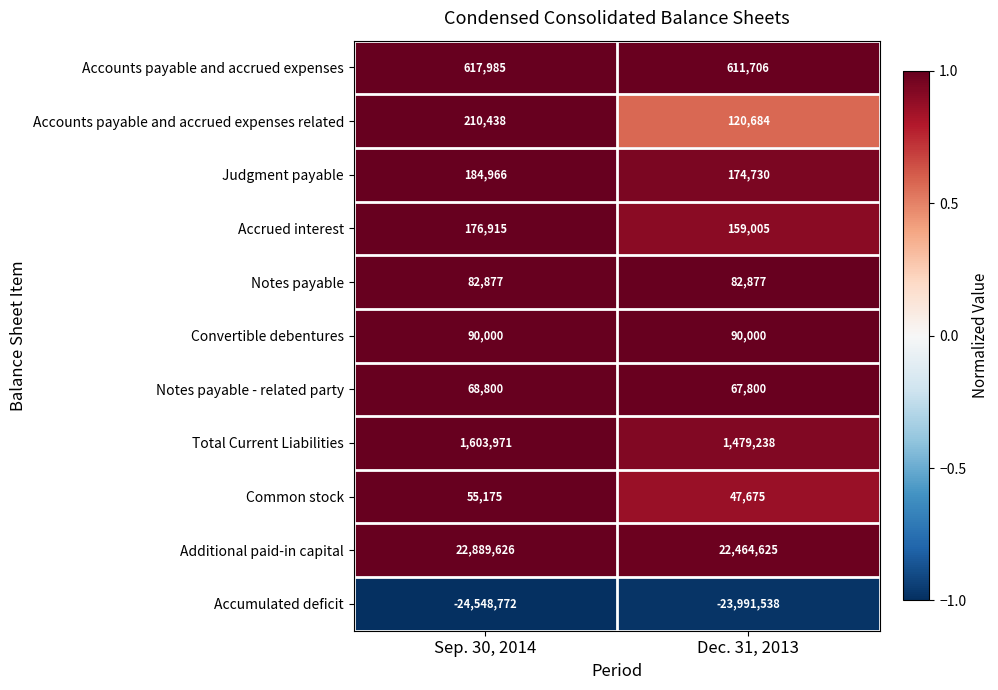

Reading right to left, what are all the values shown in this chart?

Accounts payable and accrued expenses: 611706	617985
Accounts payable and accrued expenses related: 120684	210438
Judgment payable: 174730	184966
Accrued interest: 159005	176915
Notes payable: 82877	82877
Convertible debentures: 90000	90000
Notes payable - related party: 67800	68800
Total Current Liabilities: 1479238	1603971
Common stock: 47675	55175
Additional paid-in capital: 22464625	22889626
Accumulated deficit: -23991538	-24548772